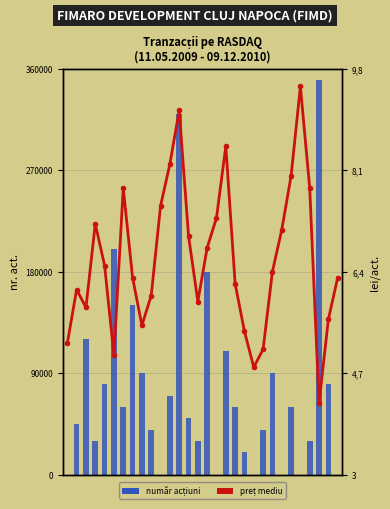

Is it true that număr acțiuni equals 0.0 at 25?

True